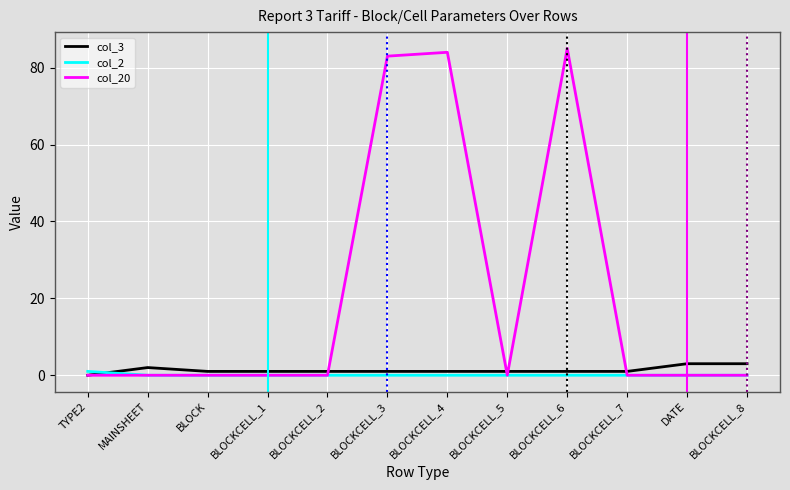

What position from the right is MAINSHEET?

11